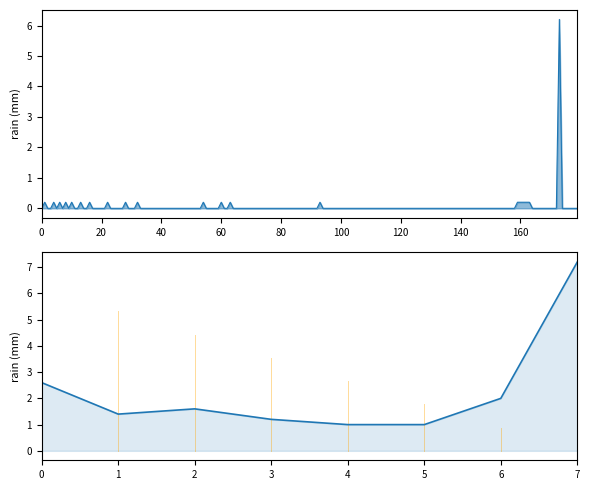

What is the maximum value shown in the chart?

7.2